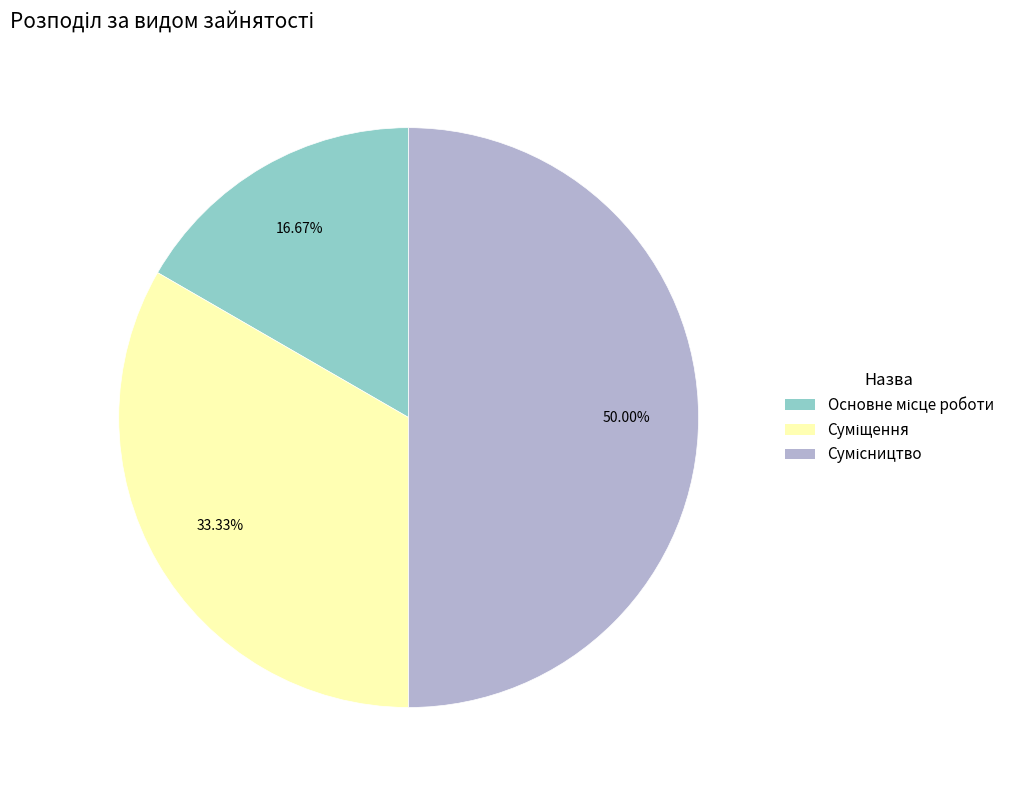

Do Основне місце роботи and Сумісництво together represent more than half of the pie?

Yes